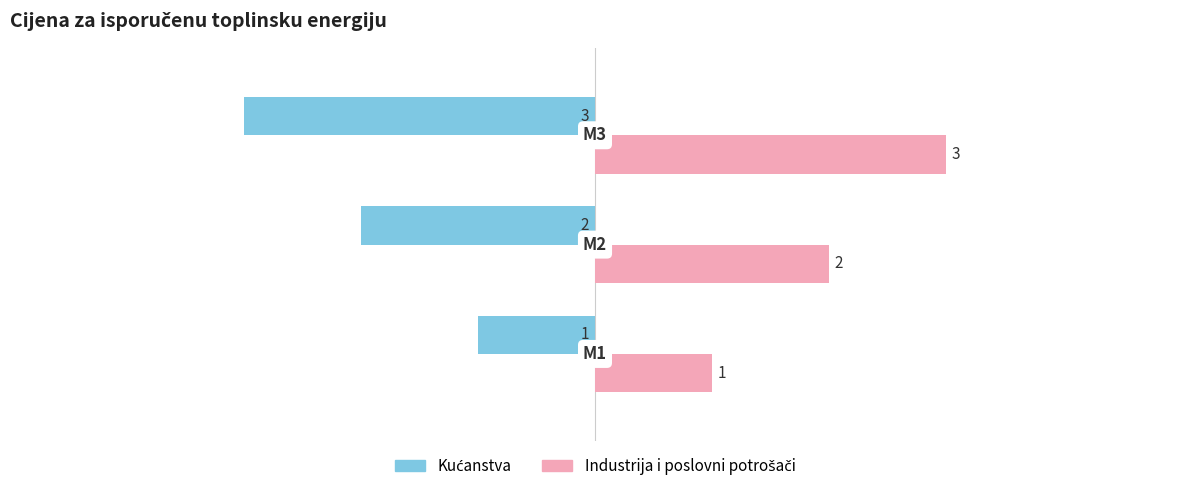

What is the smallest value displayed?

-3